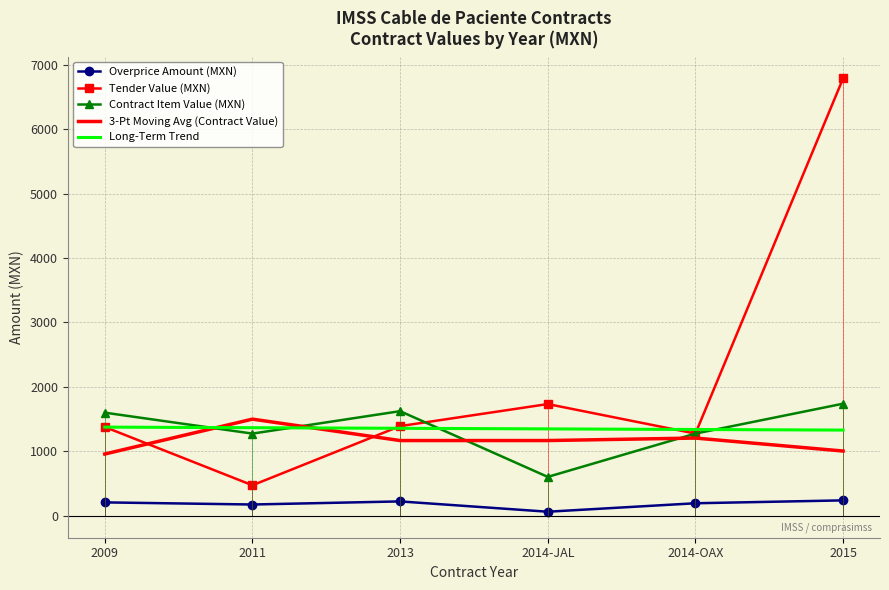

Which series changed the most between 2014-JAL and 2015?

Tender Value (MXN)